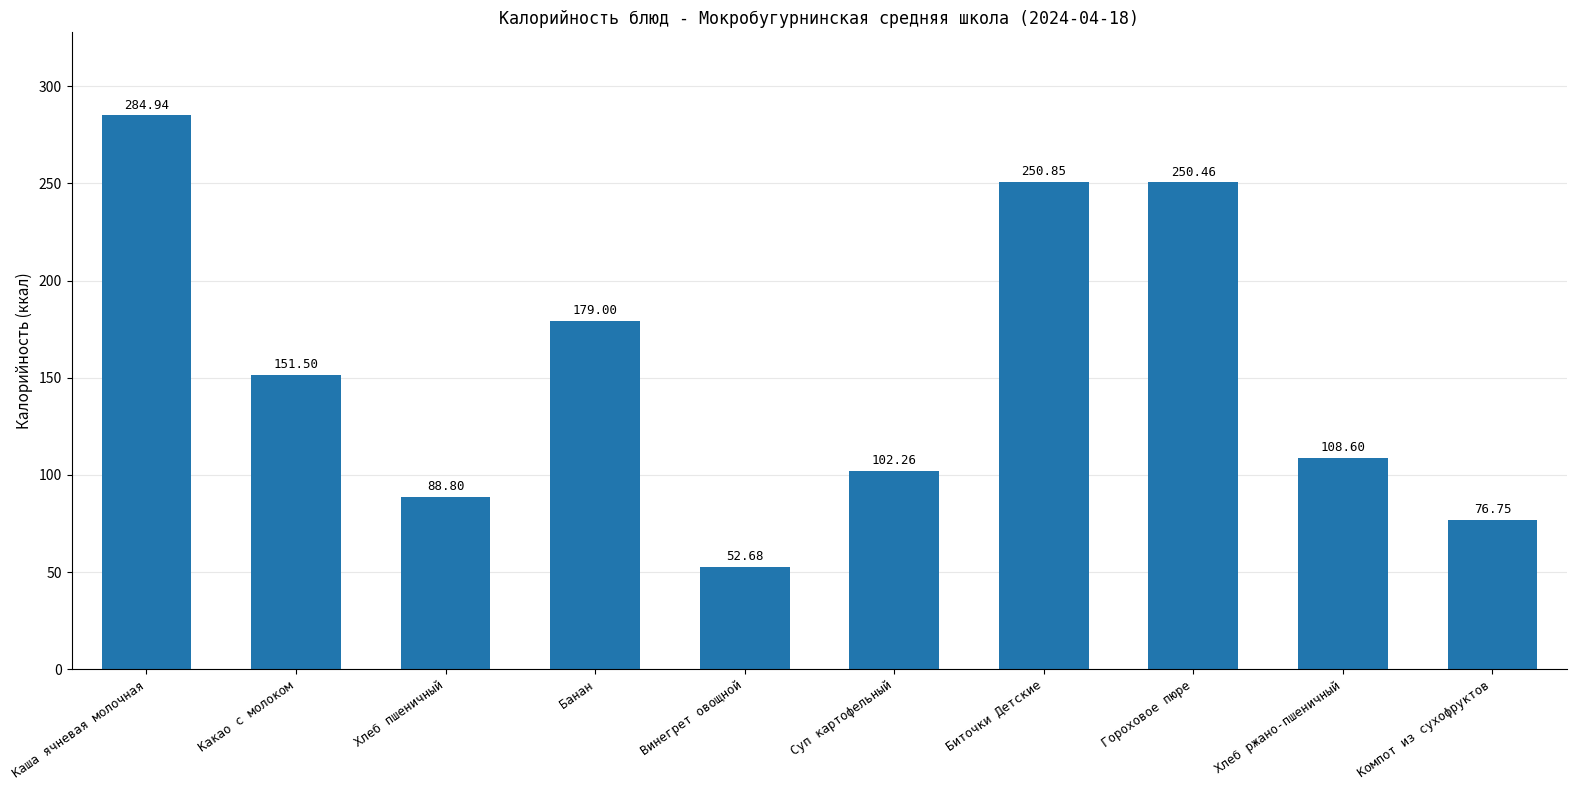

What is the smallest value displayed?

52.7